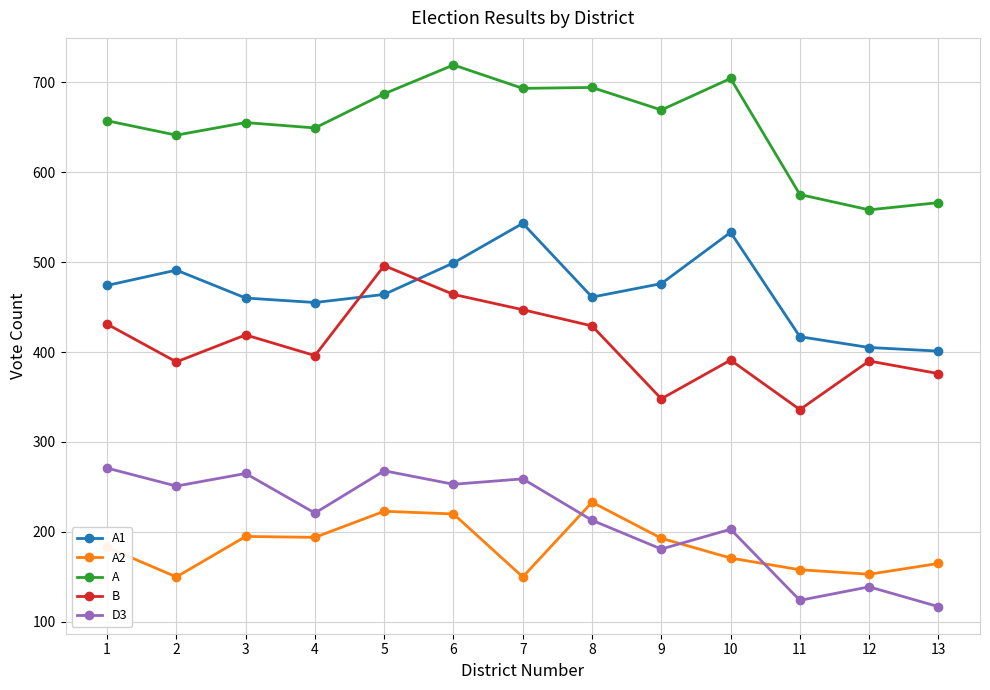

Is it true that B equals 396 at 4?

True